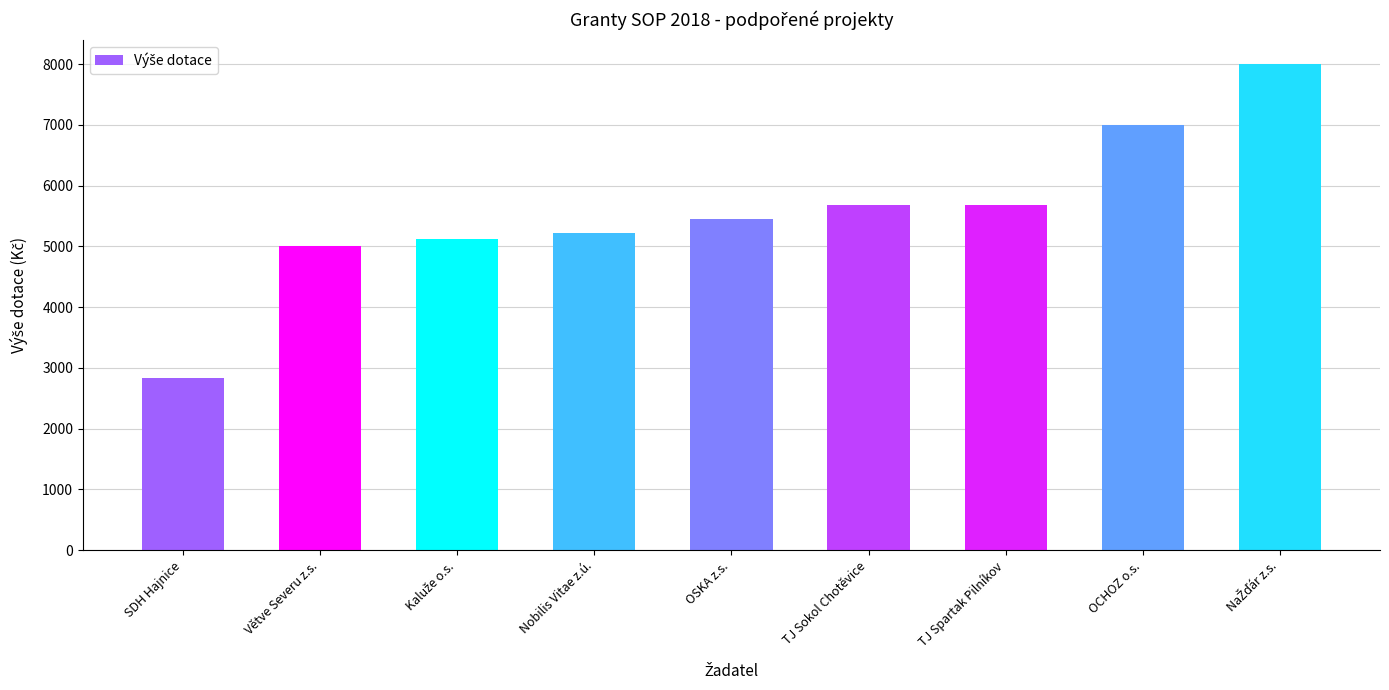

What is the label of the 2nd bar from the left?

Větve Severu z.s.